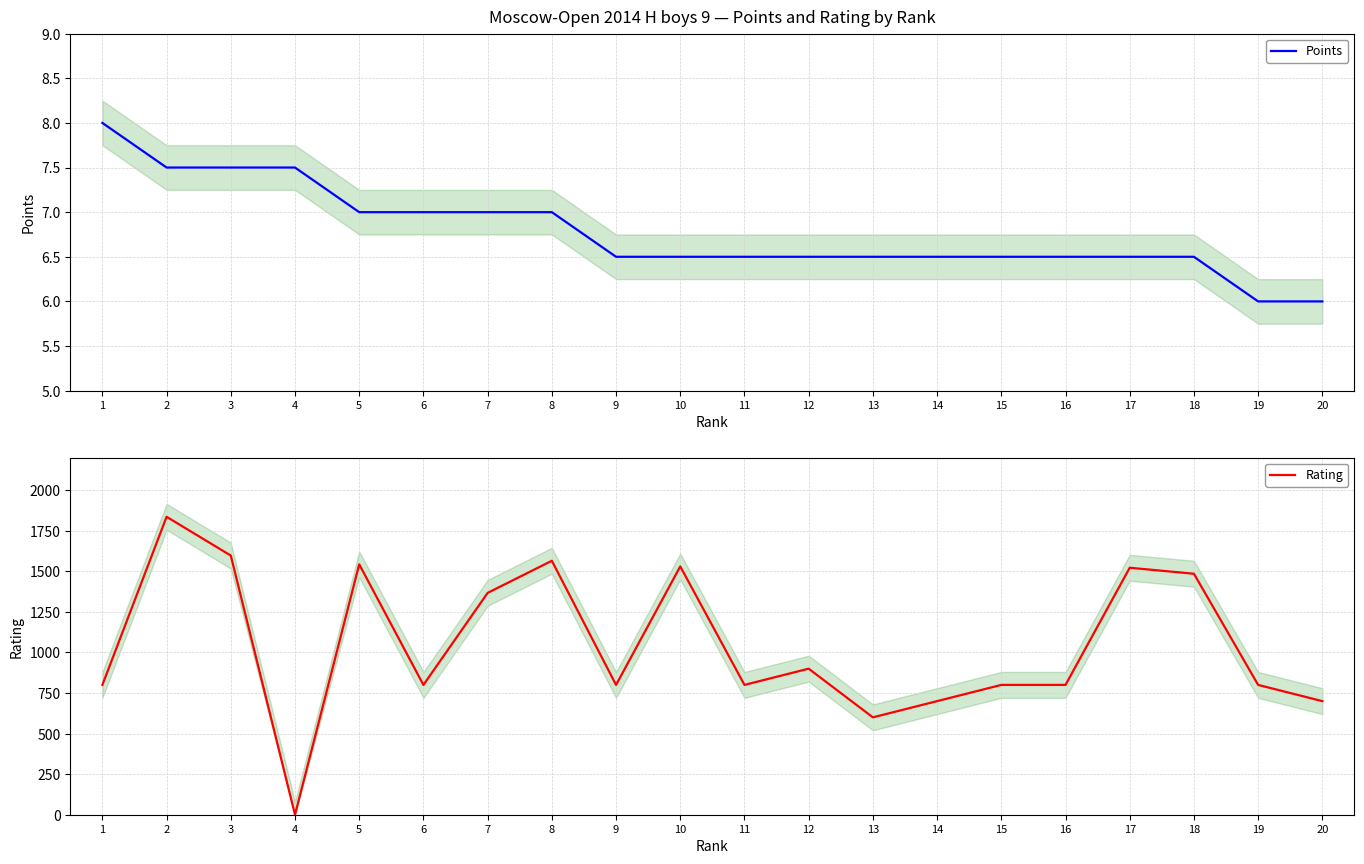

True or false: Rating and Points intersect in this chart.

True